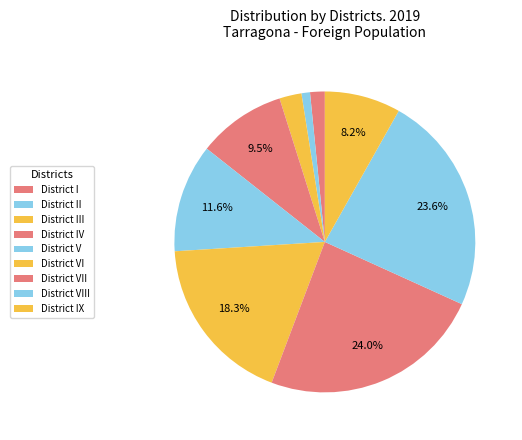

Does District IX represent more than half of the total?

No